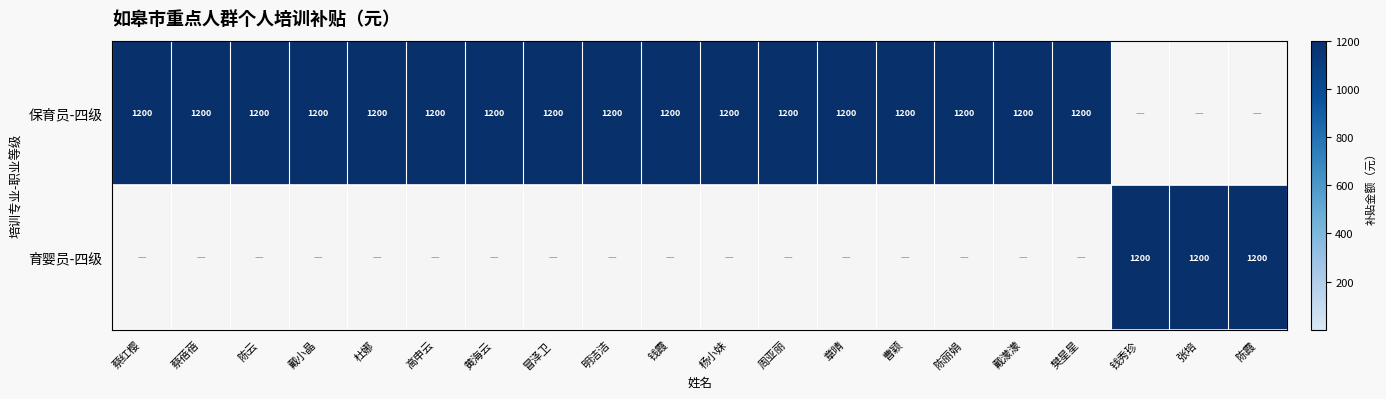

What is the difference between the highest and lowest values at 陈丽娟?

1200